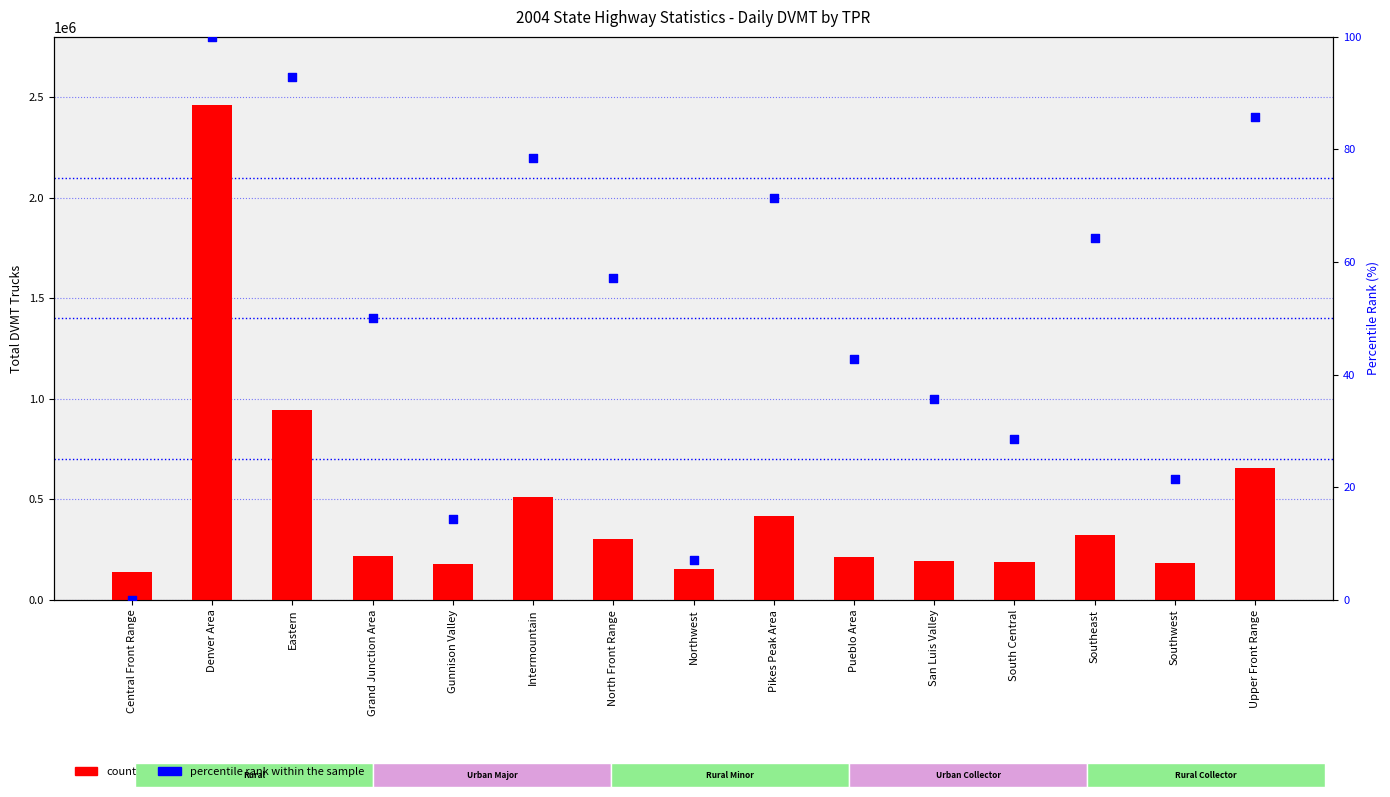

Which series reaches the minimum Y coordinate?

percentile rank within the sample